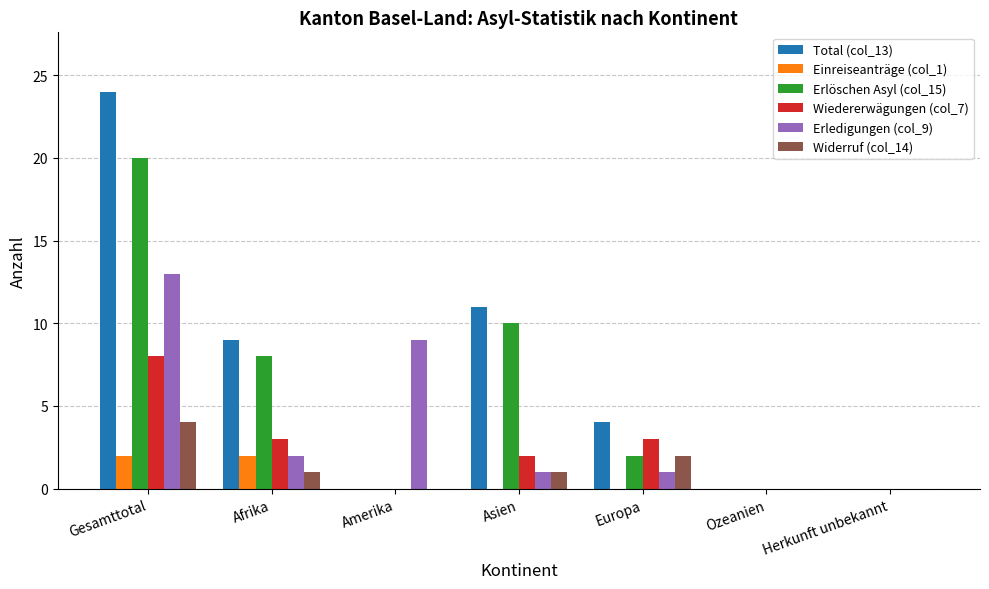

Is the value of Einreiseanträge (col_1) at Gesamttotal greater than the value of Erledigungen (col_9) at Gesamttotal?

No